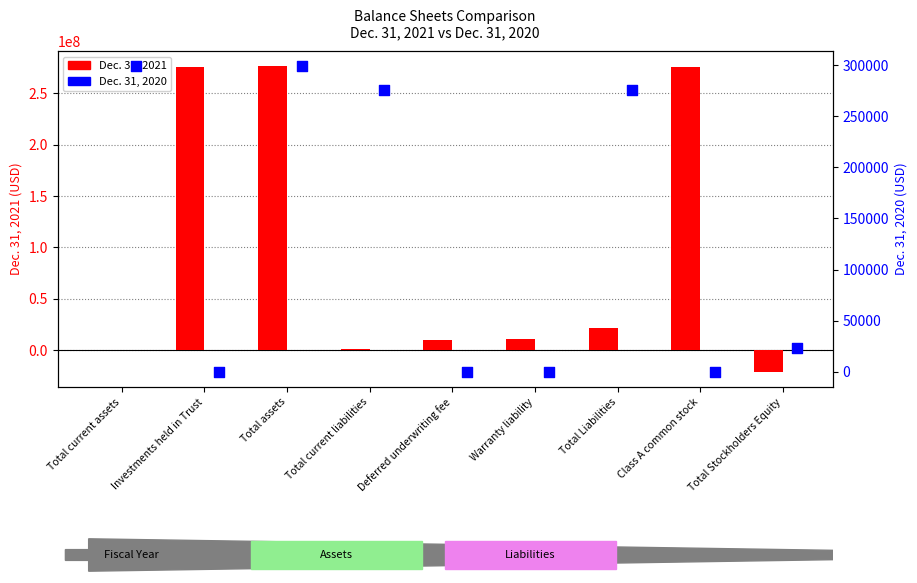

What are all the series names shown in the legend?

Dec. 31, 2021, Dec. 31, 2020